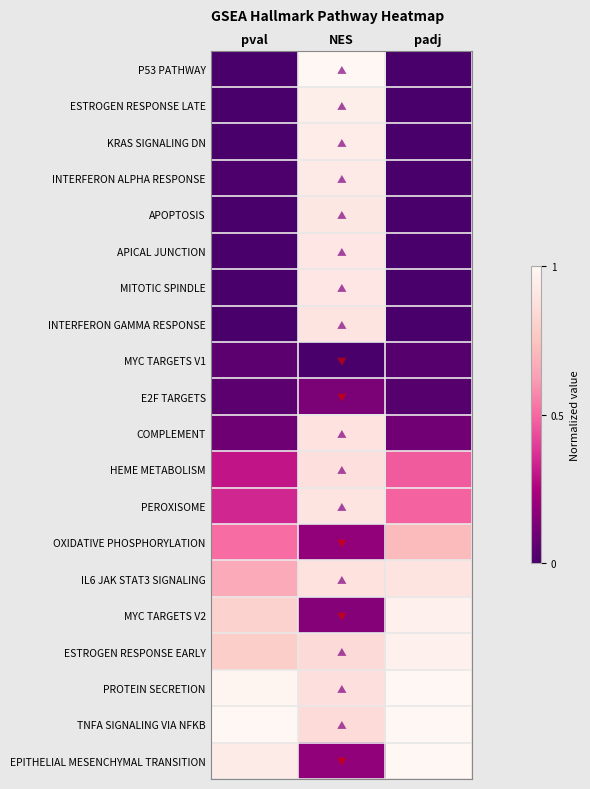

Reading left to right, extract all data points from this chart.

P53 PATHWAY: pval=0.0	NES=1.0	padj=0.0
ESTROGEN RESPONSE LATE: pval=0.0	NES=1.0	padj=0.0
KRAS SIGNALING DN: pval=0.0	NES=0.9	padj=0.0
INTERFERON ALPHA RESPONSE: pval=0.0	NES=0.9	padj=0.0
APOPTOSIS: pval=0.0	NES=0.9	padj=0.0
APICAL JUNCTION: pval=0.0	NES=0.9	padj=0.0
MITOTIC SPINDLE: pval=0.0	NES=0.9	padj=0.0
INTERFERON GAMMA RESPONSE: pval=0.0	NES=0.9	padj=0.0
MYC TARGETS V1: pval=0.1	NES=0.0	padj=0.0
E2F TARGETS: pval=0.1	NES=0.1	padj=0.0
COMPLEMENT: pval=0.1	NES=0.9	padj=0.1
HEME METABOLISM: pval=0.3	NES=0.9	padj=0.5
PEROXISOME: pval=0.3	NES=0.9	padj=0.5
OXIDATIVE PHOSPHORYLATION: pval=0.5	NES=0.2	padj=0.7
IL6 JAK STAT3 SIGNALING: pval=0.7	NES=0.9	padj=0.9
MYC TARGETS V2: pval=0.8	NES=0.2	padj=1.0
ESTROGEN RESPONSE EARLY: pval=0.8	NES=0.8	padj=1.0
PROTEIN SECRETION: pval=1.0	NES=0.9	padj=1.0
TNFA SIGNALING VIA NFKB: pval=1.0	NES=0.9	padj=1.0
EPITHELIAL MESENCHYMAL TRANSITION: pval=0.9	NES=0.2	padj=1.0